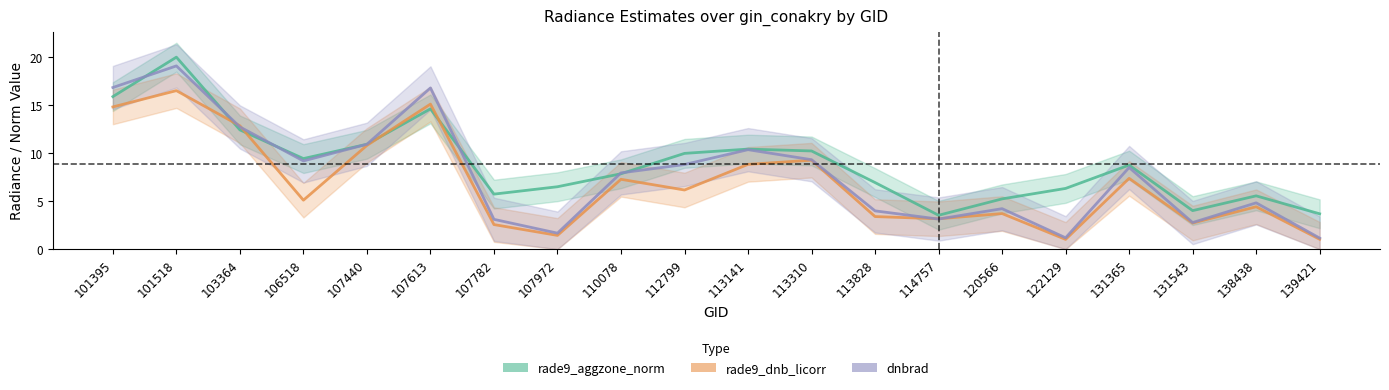

How many distinct data groups are displayed?

3